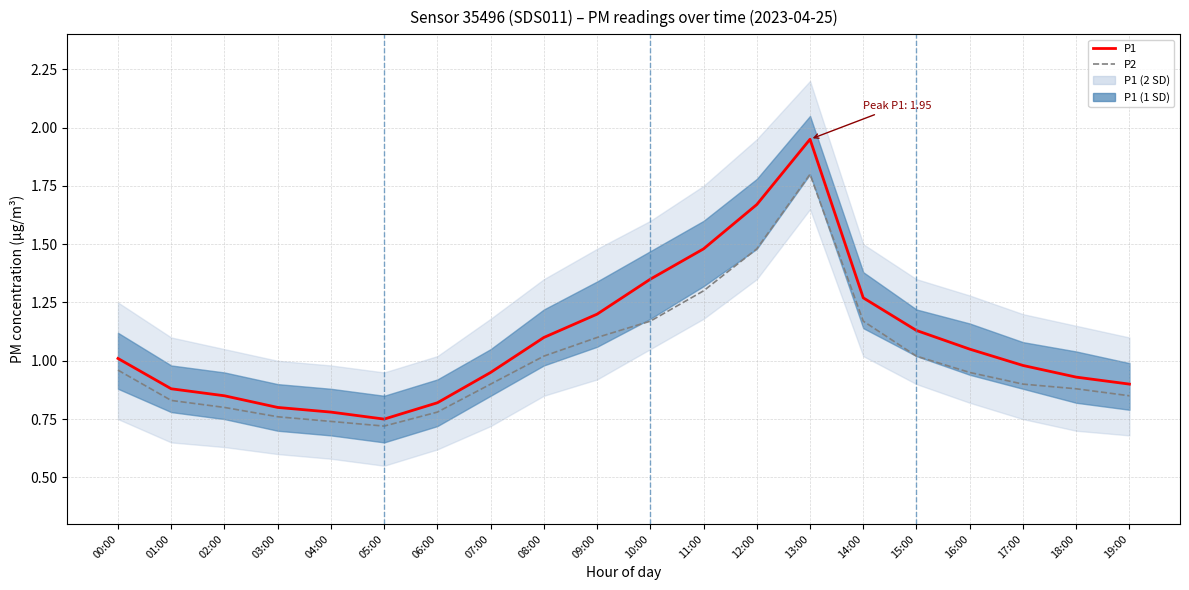

What is the maximum value for P2?

1.8